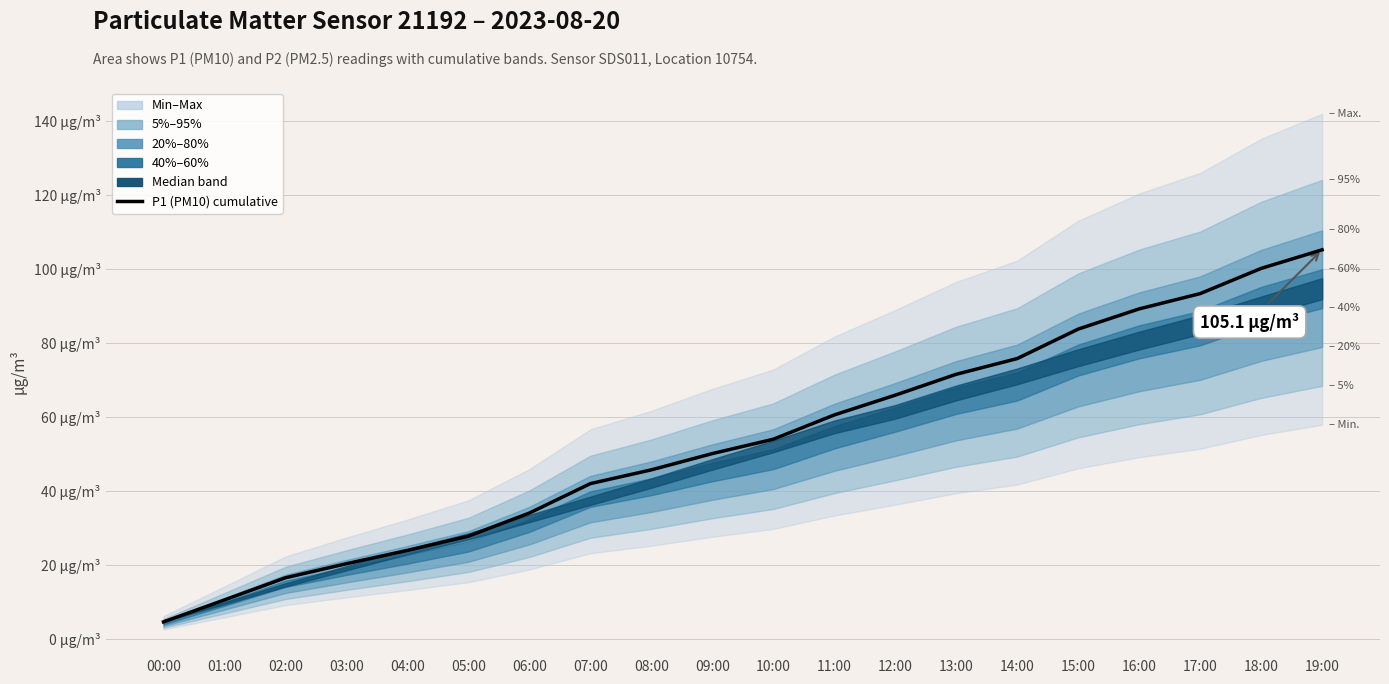

What is the difference between the values at 05:00 and 15:00?

56.0